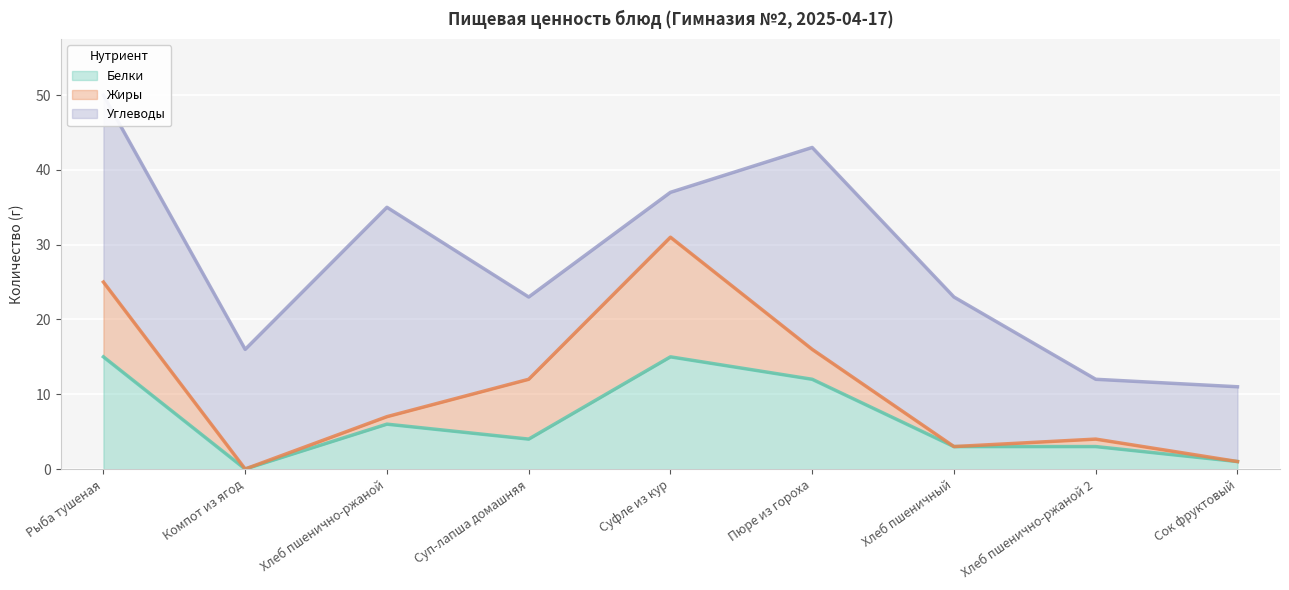

In Белки, how many points are higher than both neighbors (excluding endpoints)?

2